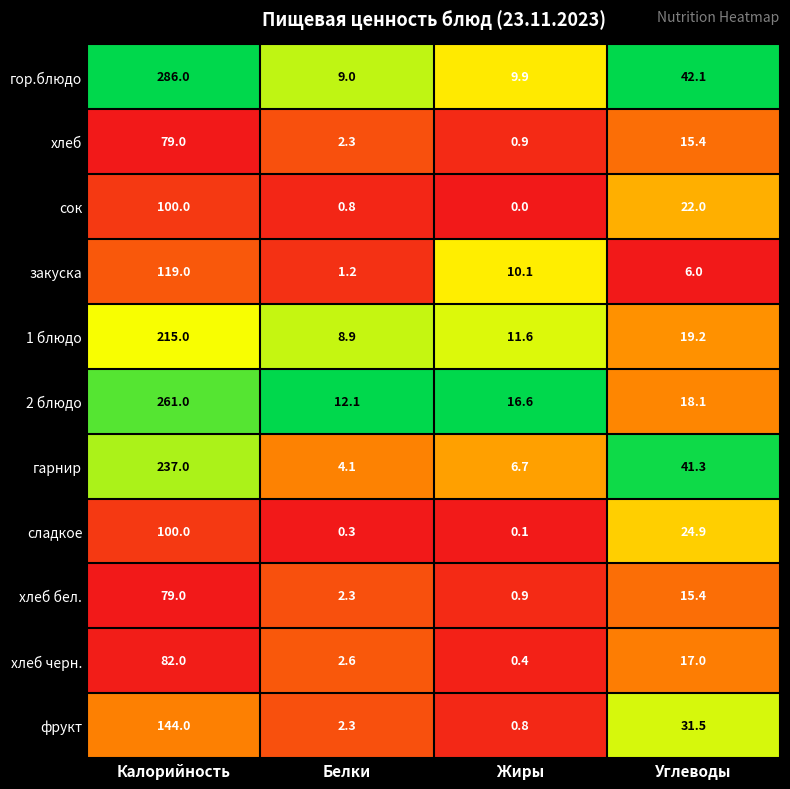

What is the average value of the гор.блюдо series?

86.8